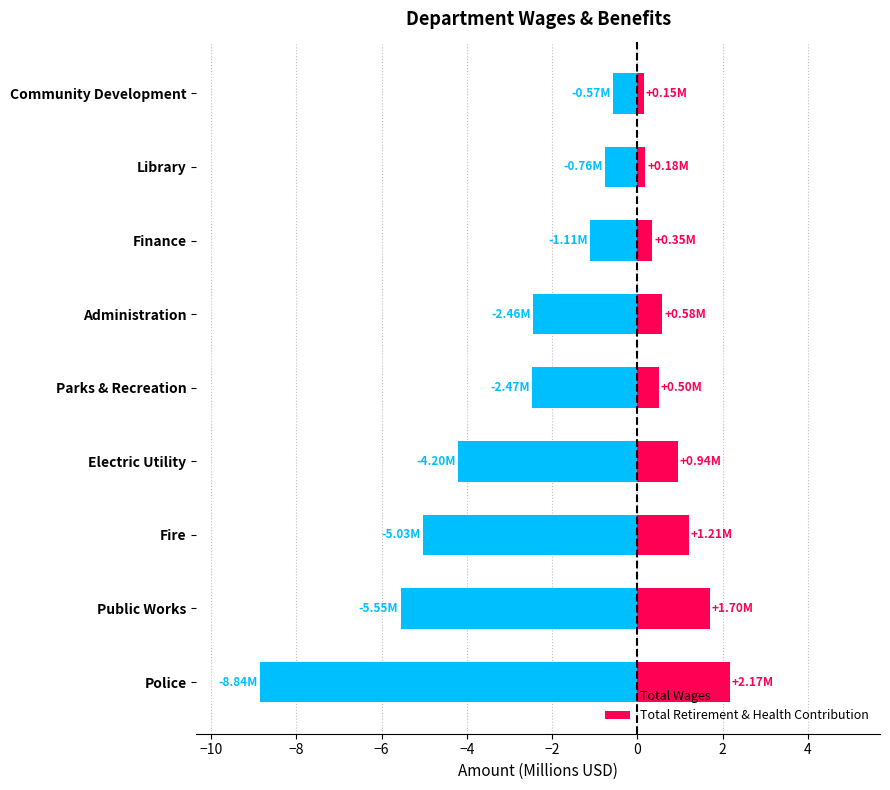

What is the maximum value shown in the chart?

2.2